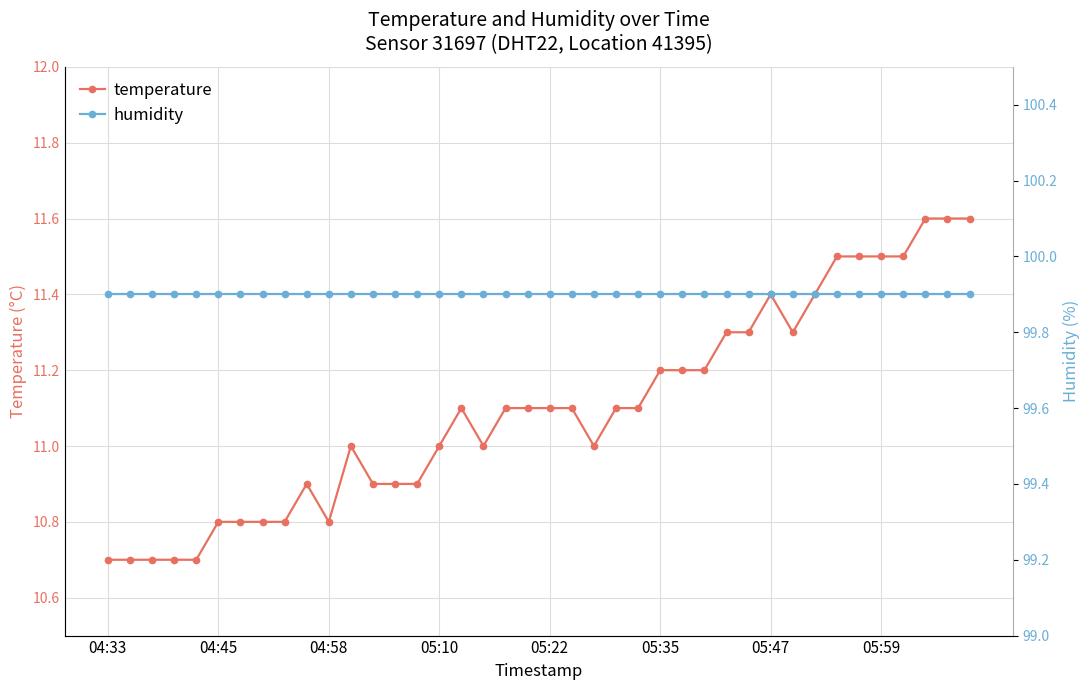

What is the value of the temperature point at the 12th from the left?

11.0